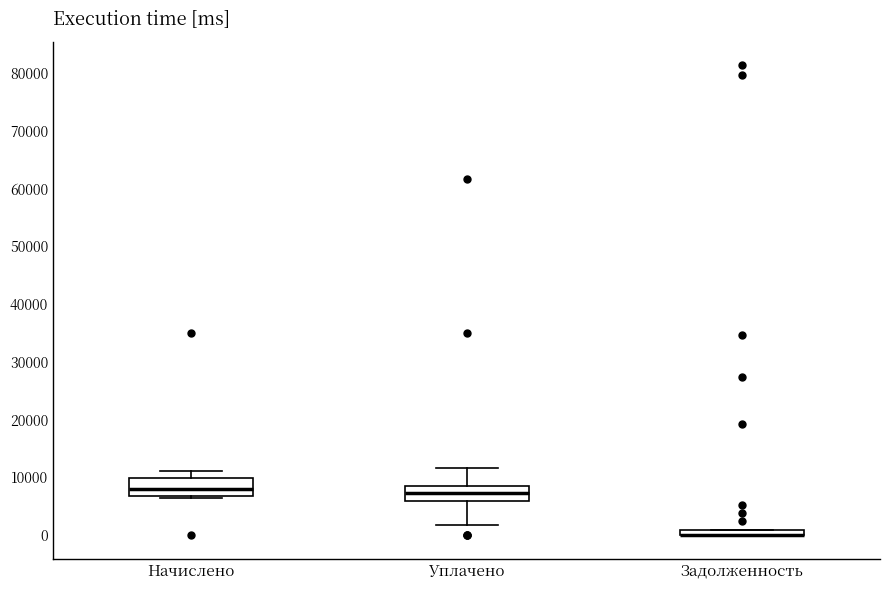

Where is the upper edge of the box for Начислено on the y-axis? The values are not printed on the chart, so give them approximately, as read against the axis.

10000